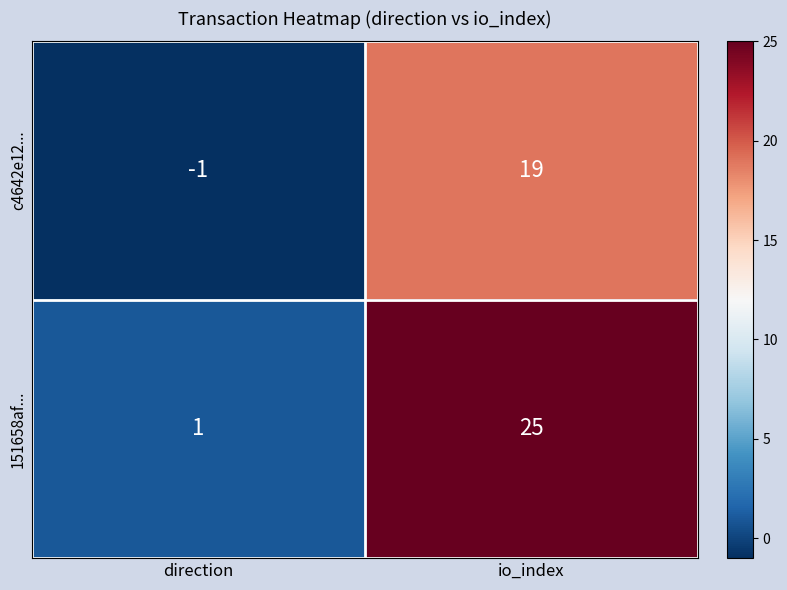

What is the highest value of the c4642e12... series?

19